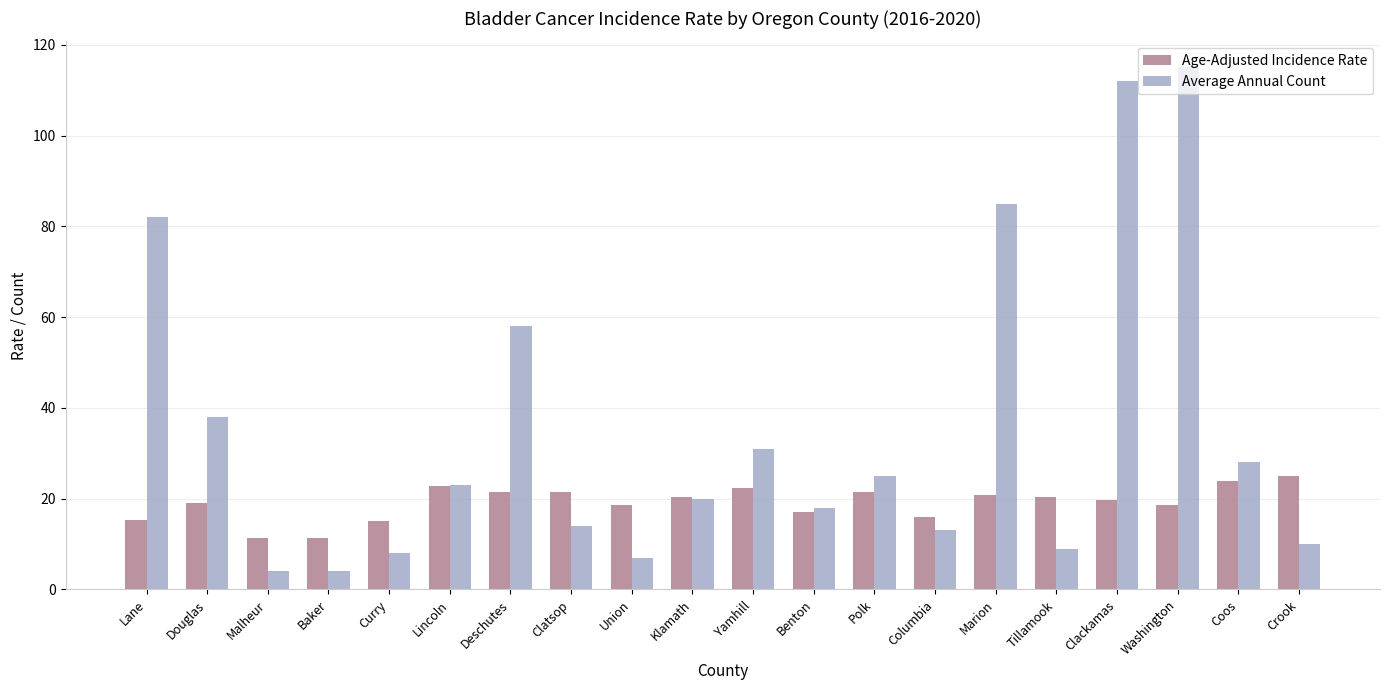

What is the value of the Age-Adjusted Incidence Rate bar at the 15th from the left?

20.9